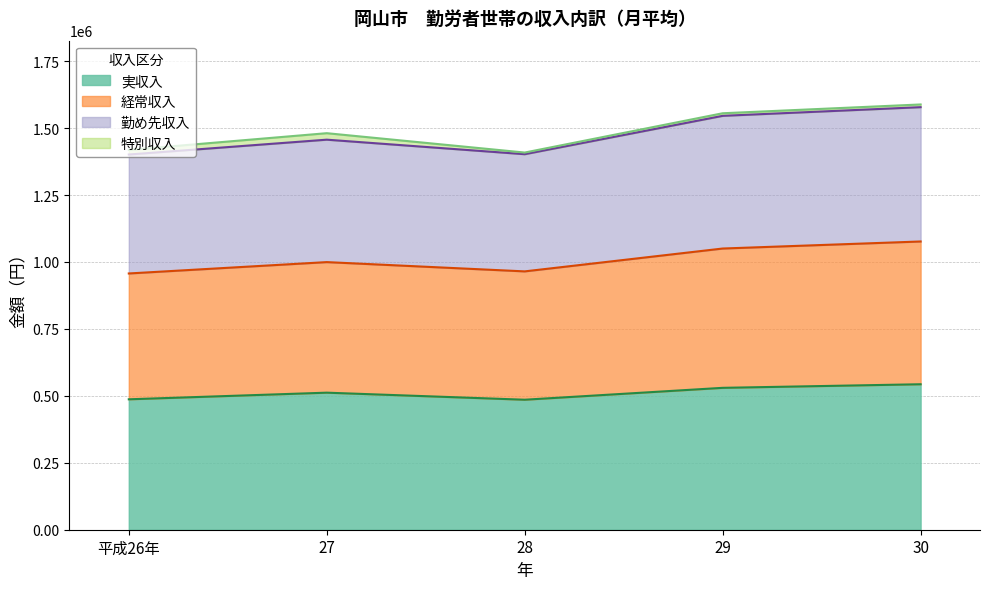

Which label corresponds to the largest value in the chart?

30